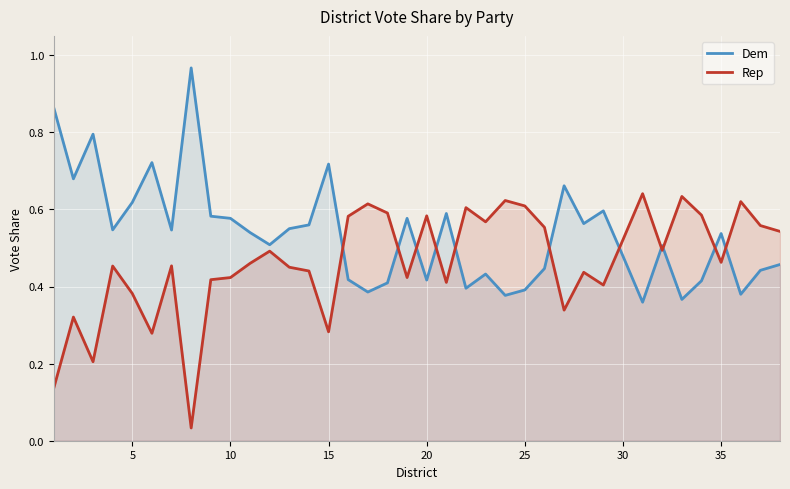

True or false: Rep and Dem intersect in this chart.

True